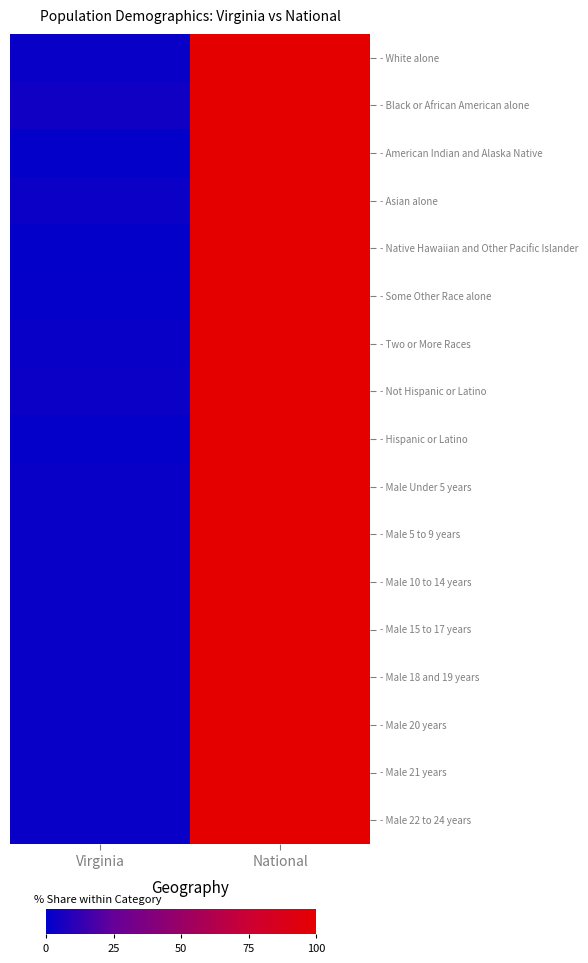

Which has a higher value, National or Virginia?

National